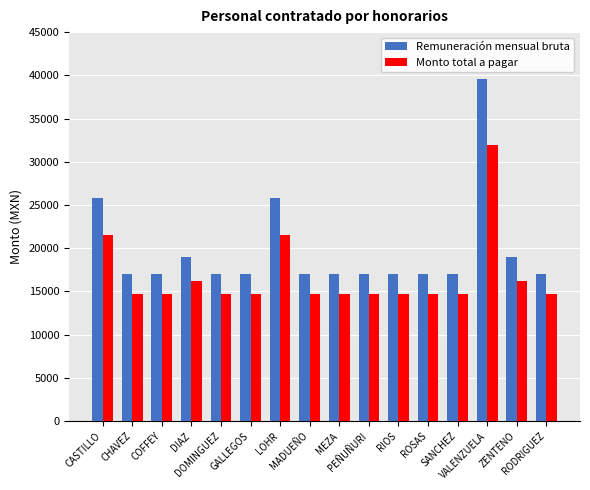

What is the difference between the highest and lowest values at GALLEGOS?

2357.0